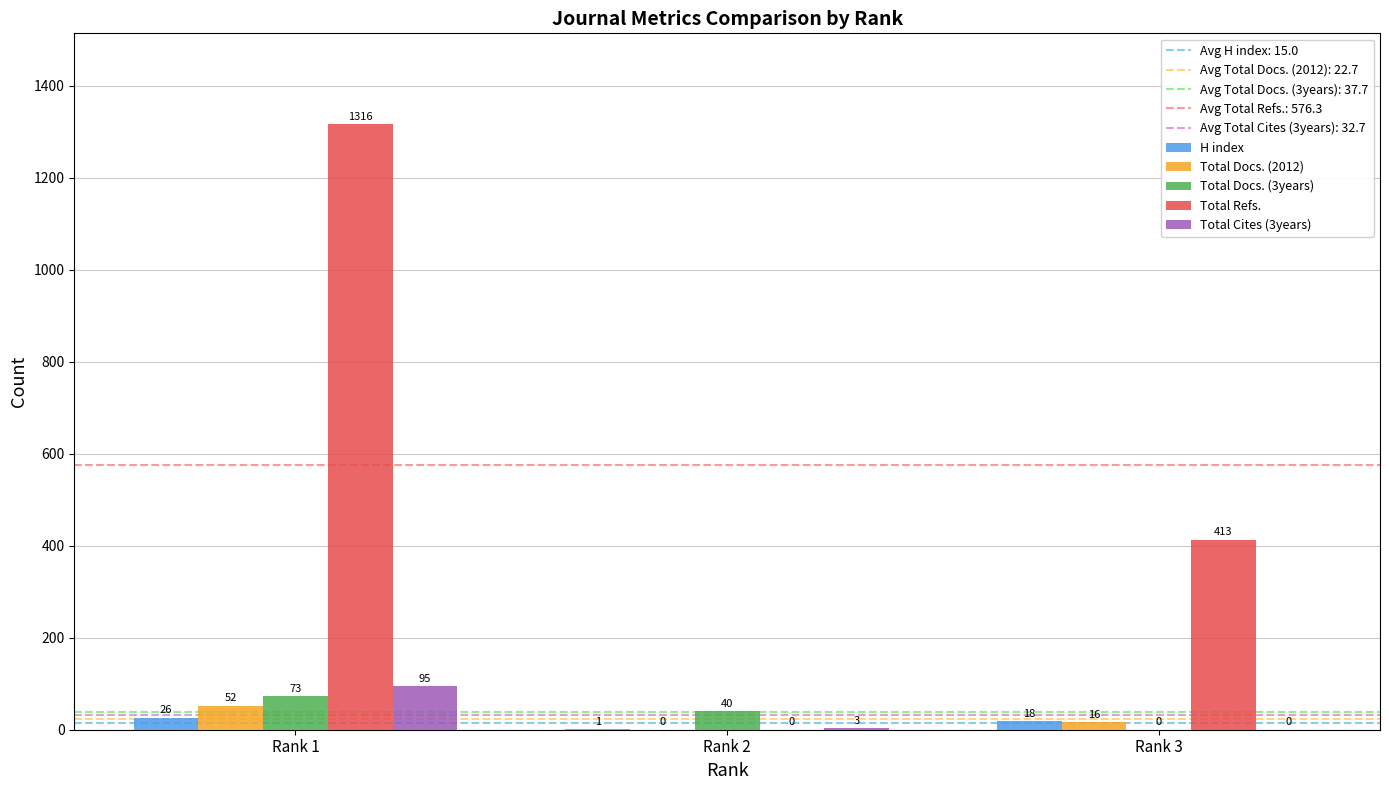

At which category is the sum across all series the highest?

Rank 1